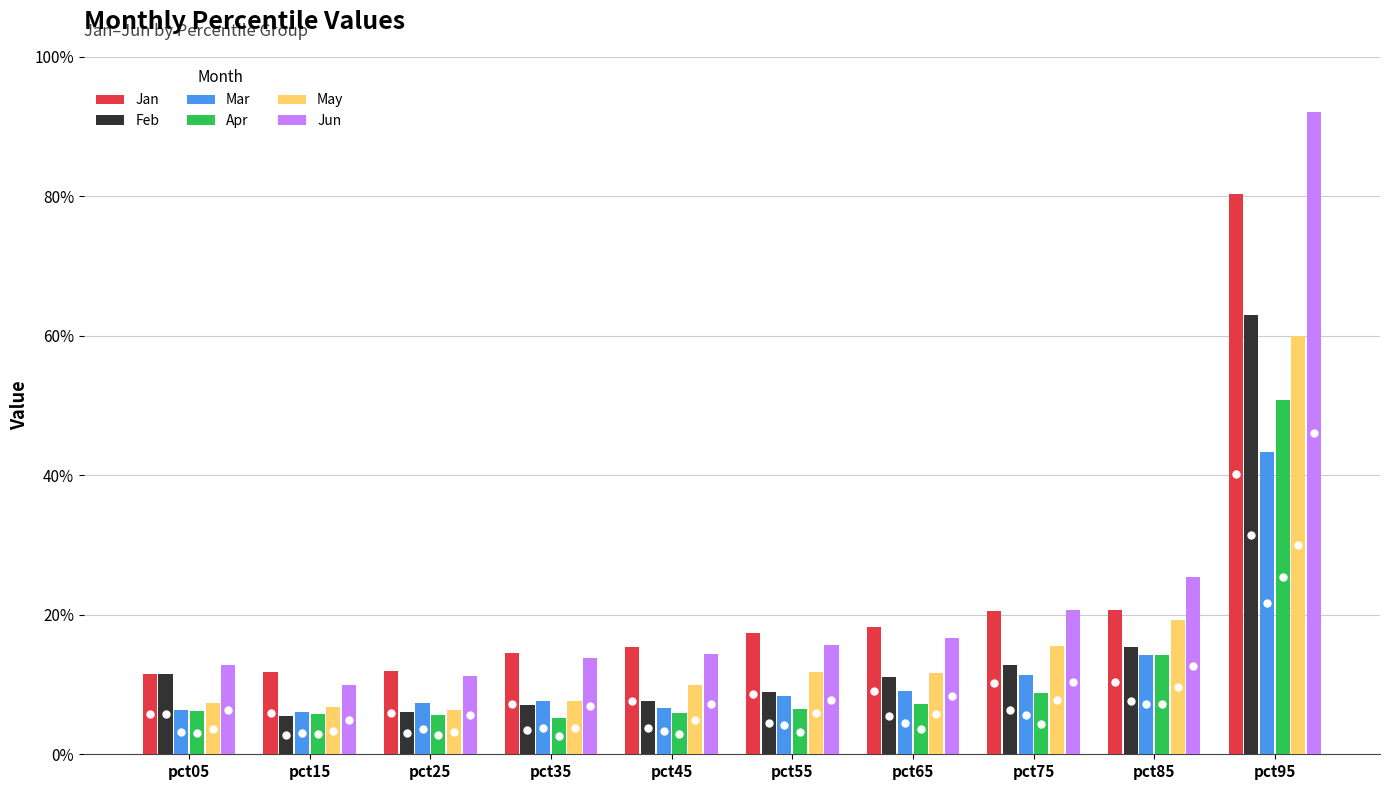

Reading left to right, extract all data points from this chart.

Jan: 0.1	0.1	0.1	0.1	0.2	0.2	0.2	0.2	0.2	0.8
Feb: 0.1	0.1	0.1	0.1	0.1	0.1	0.1	0.1	0.2	0.6
Mar: 0.1	0.1	0.1	0.1	0.1	0.1	0.1	0.1	0.1	0.4
Apr: 0.1	0.1	0.1	0.1	0.1	0.1	0.1	0.1	0.1	0.5
May: 0.1	0.1	0.1	0.1	0.1	0.1	0.1	0.2	0.2	0.6
Jun: 0.1	0.1	0.1	0.1	0.1	0.2	0.2	0.2	0.3	0.9